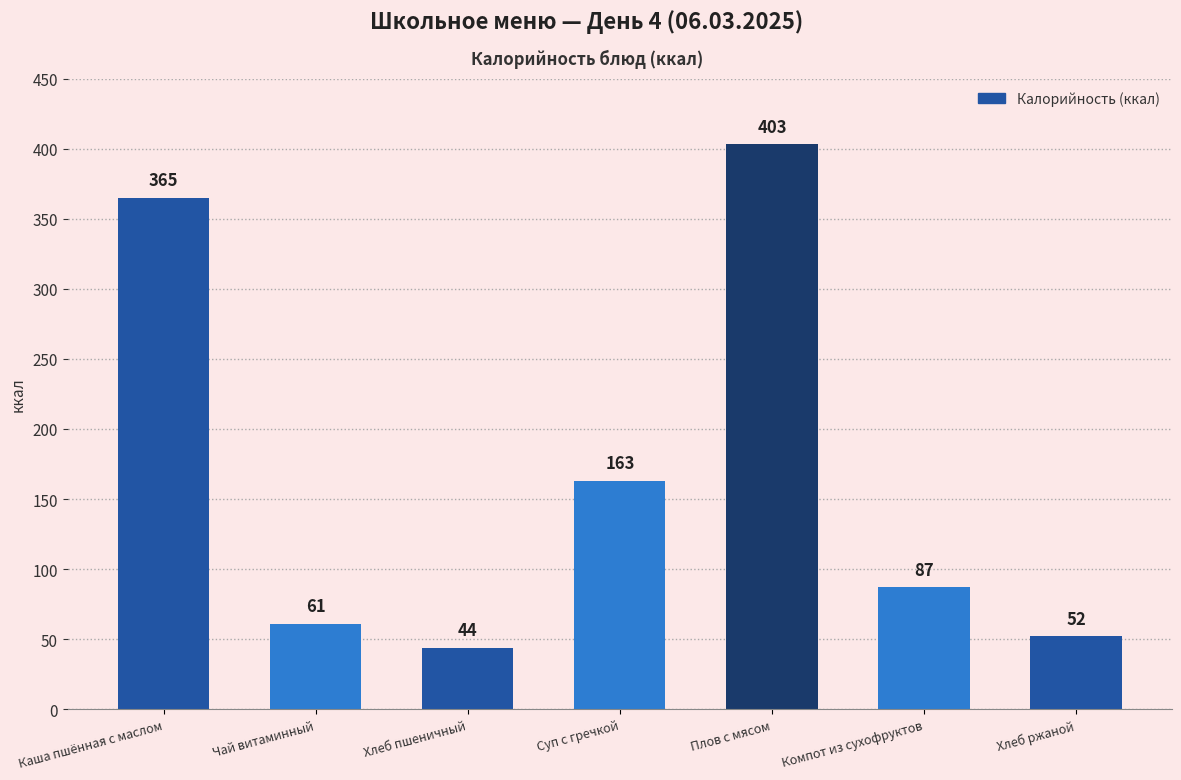

Are the bars horizontal?

No